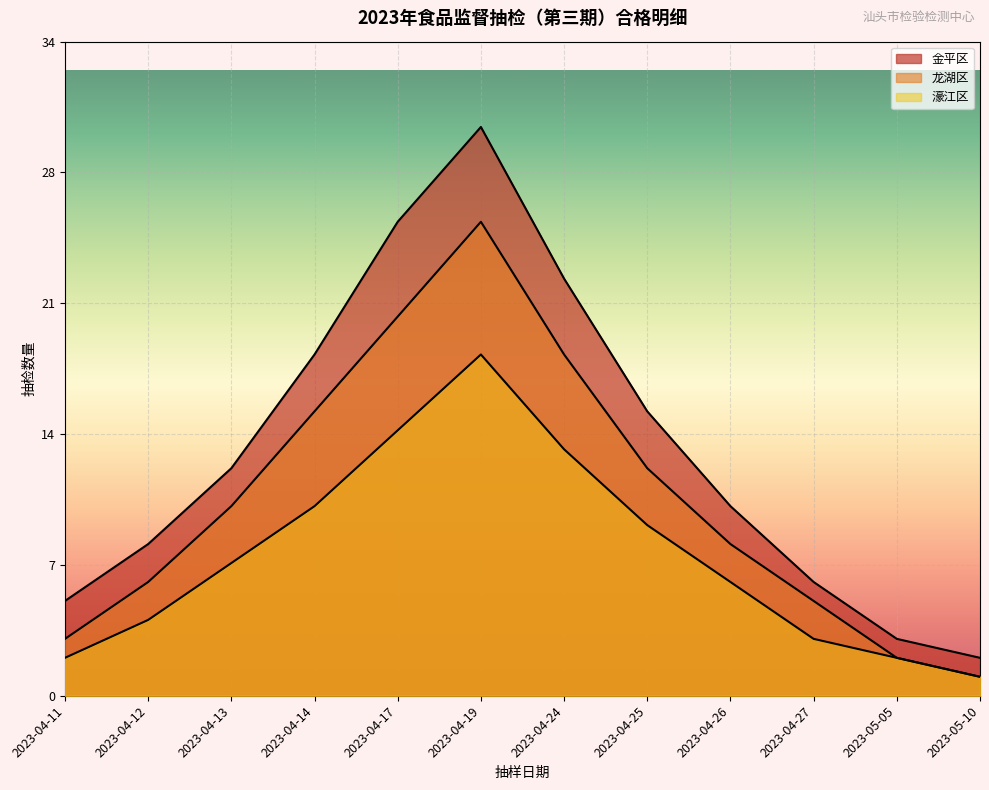

True or false: 龙湖区 and 金平区 intersect in this chart.

False